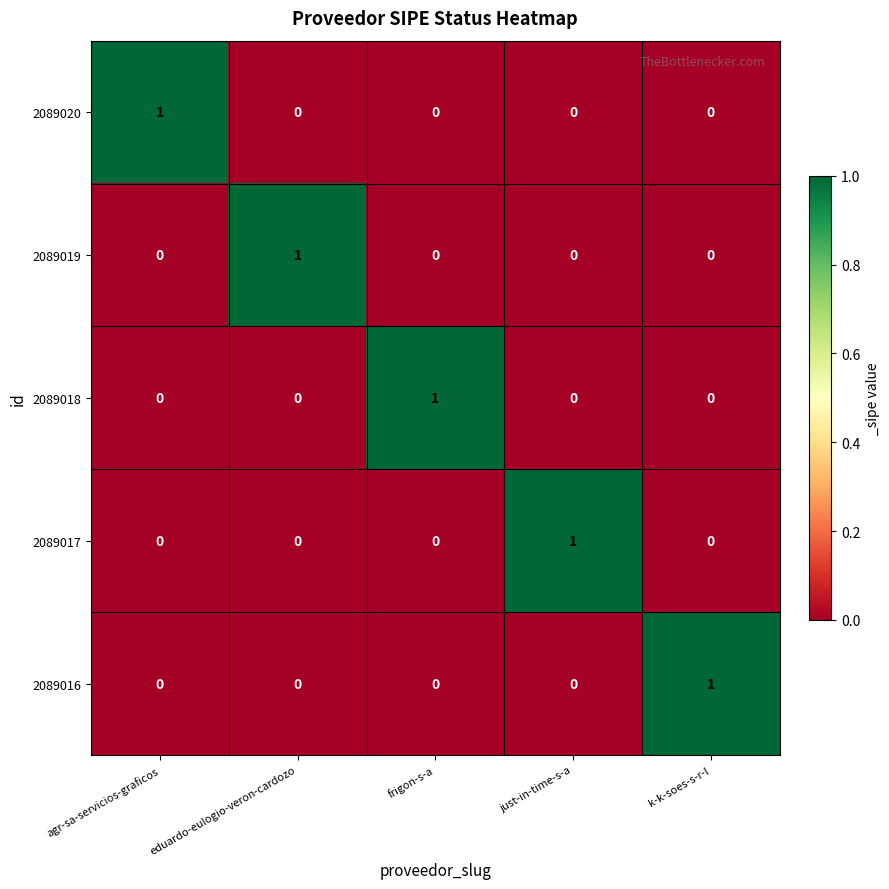

At how many categories does at least one series exceed 0?

5